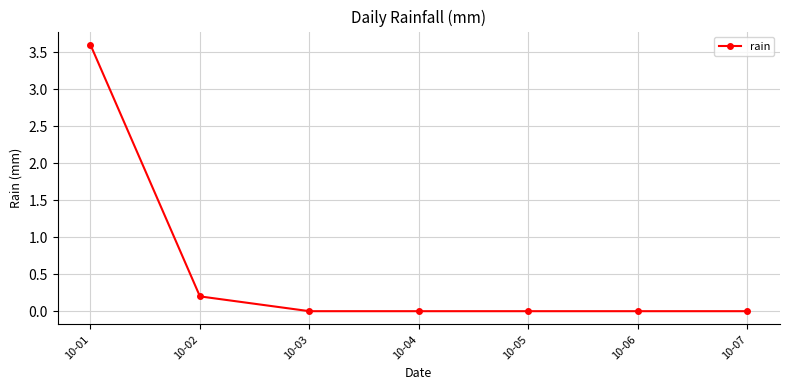

Which category has the highest value across all series?

10-01